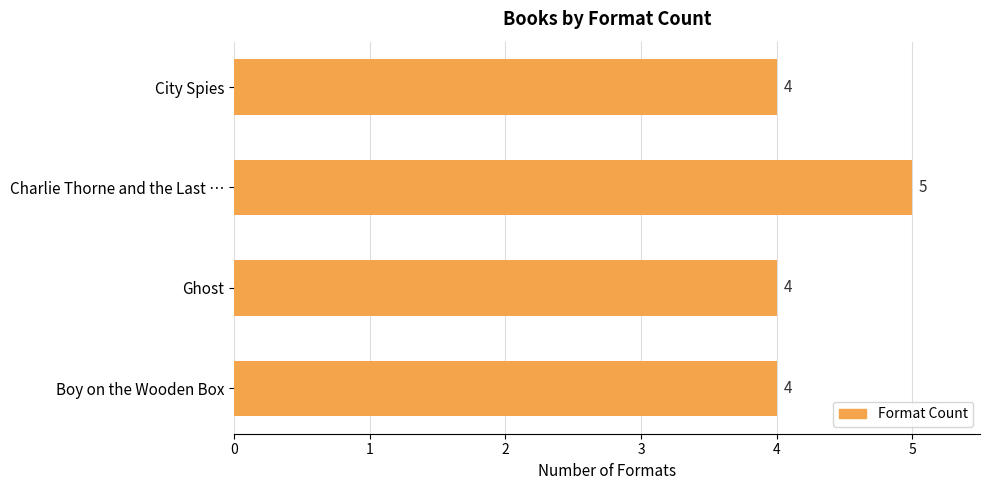

The value at Charlie Thorne and the Last … is 5. True or false?

True